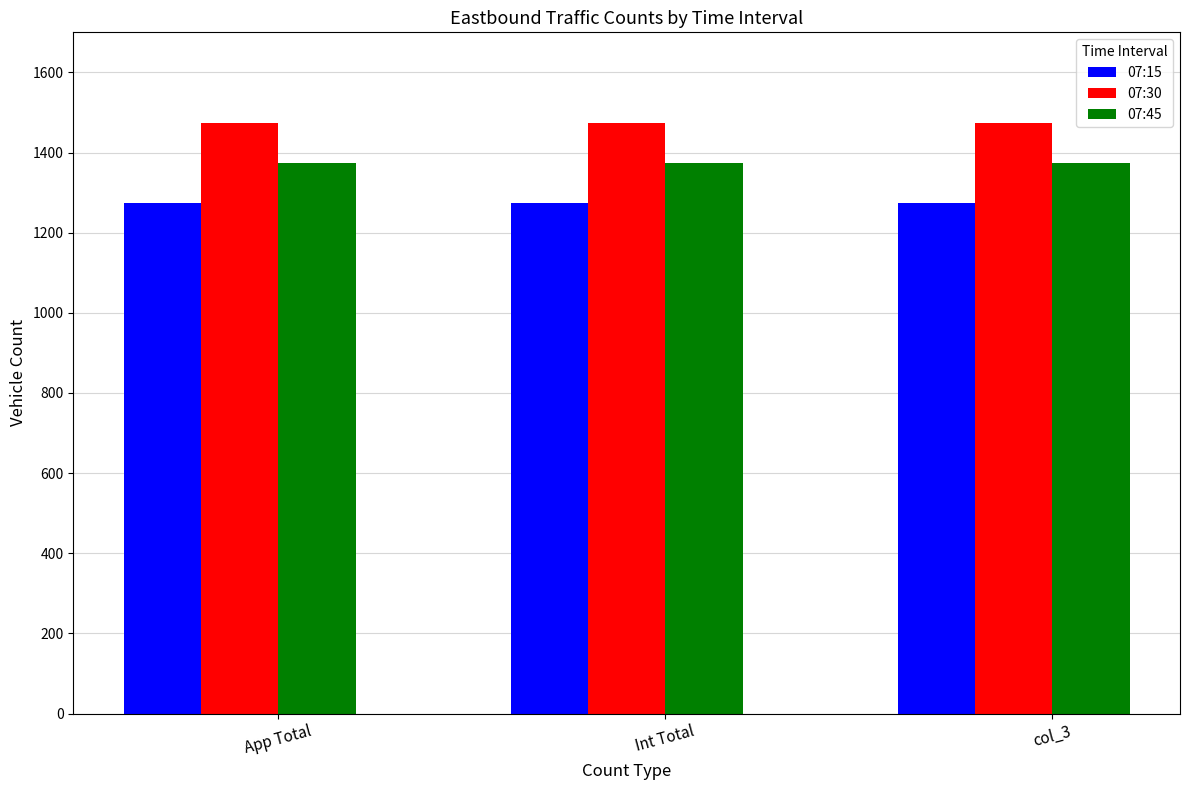

What is the average value of the 07:15 series?

1275